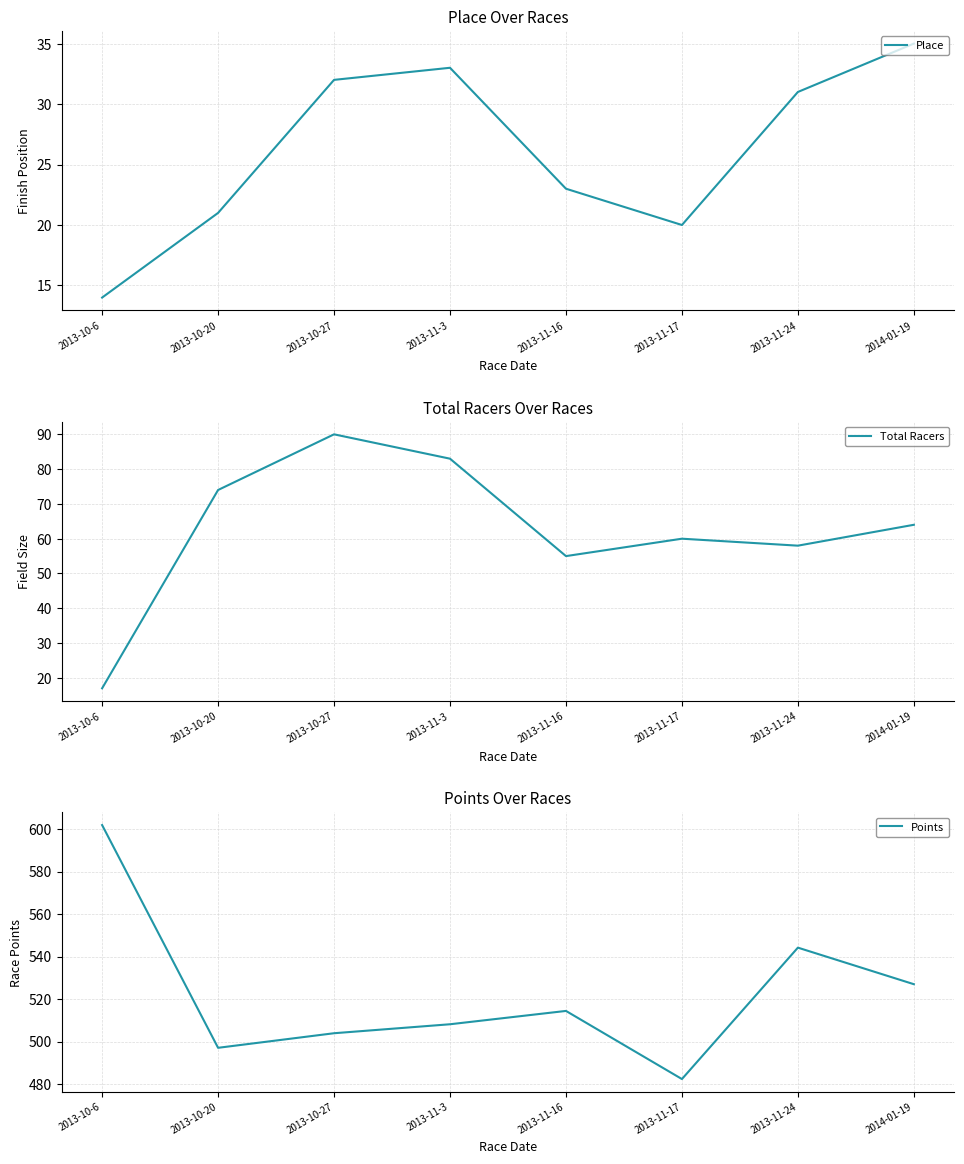

The Place series shows 32.0 at 2013-10-27. True or false?

True